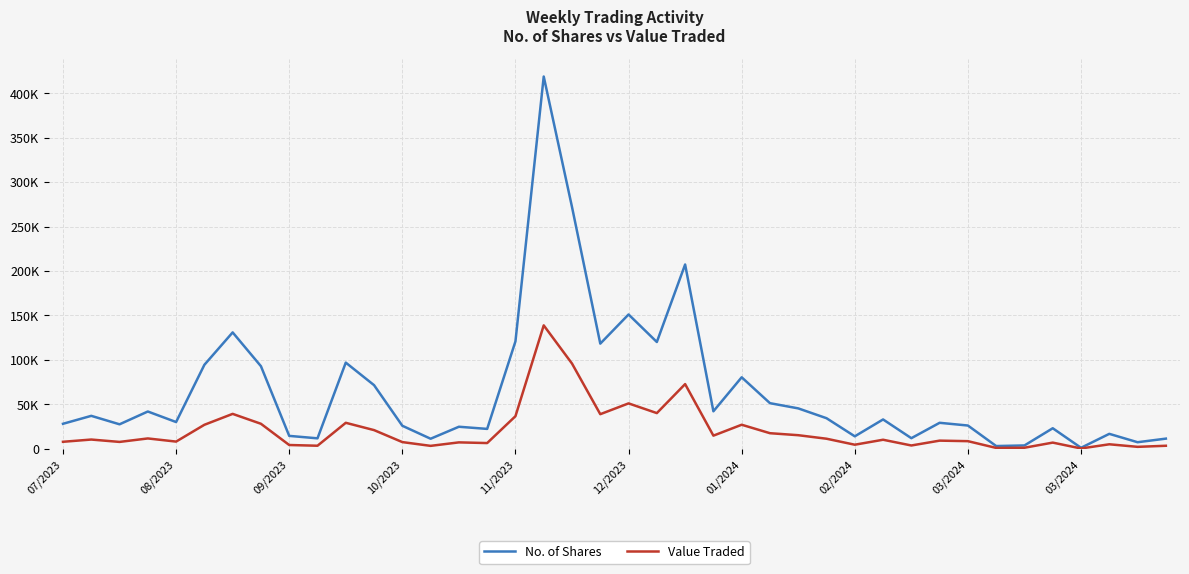

What are all the series names shown in the legend?

No. of Shares, Value Traded